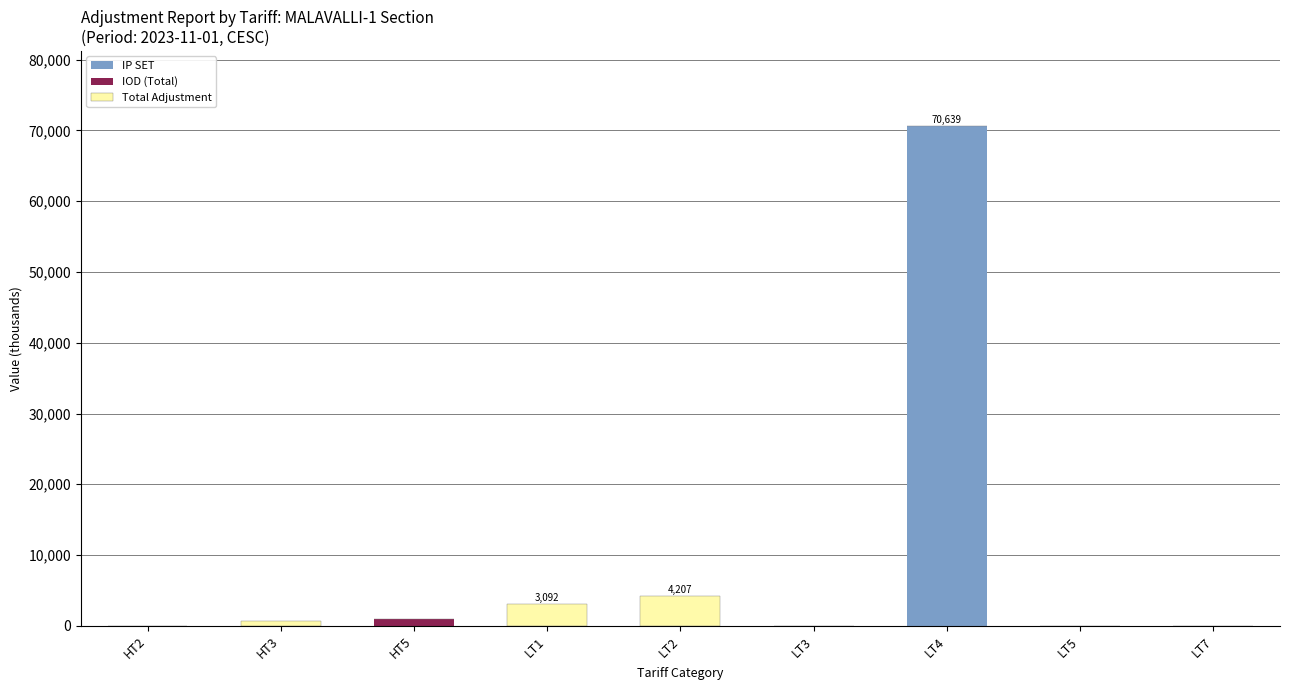

At which category is the sum across all series the highest?

LT4